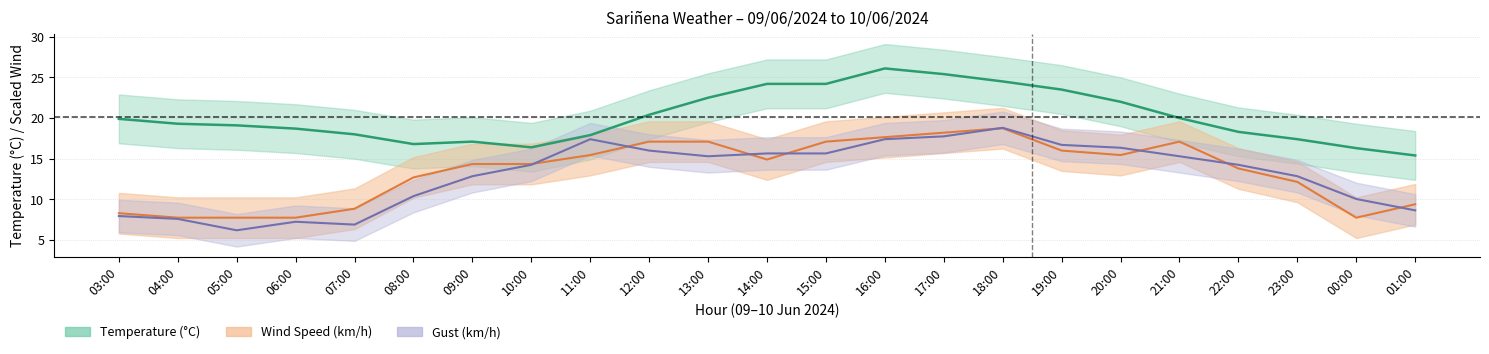

True or false: Gust has a value of 5.5 at 17:00.

False